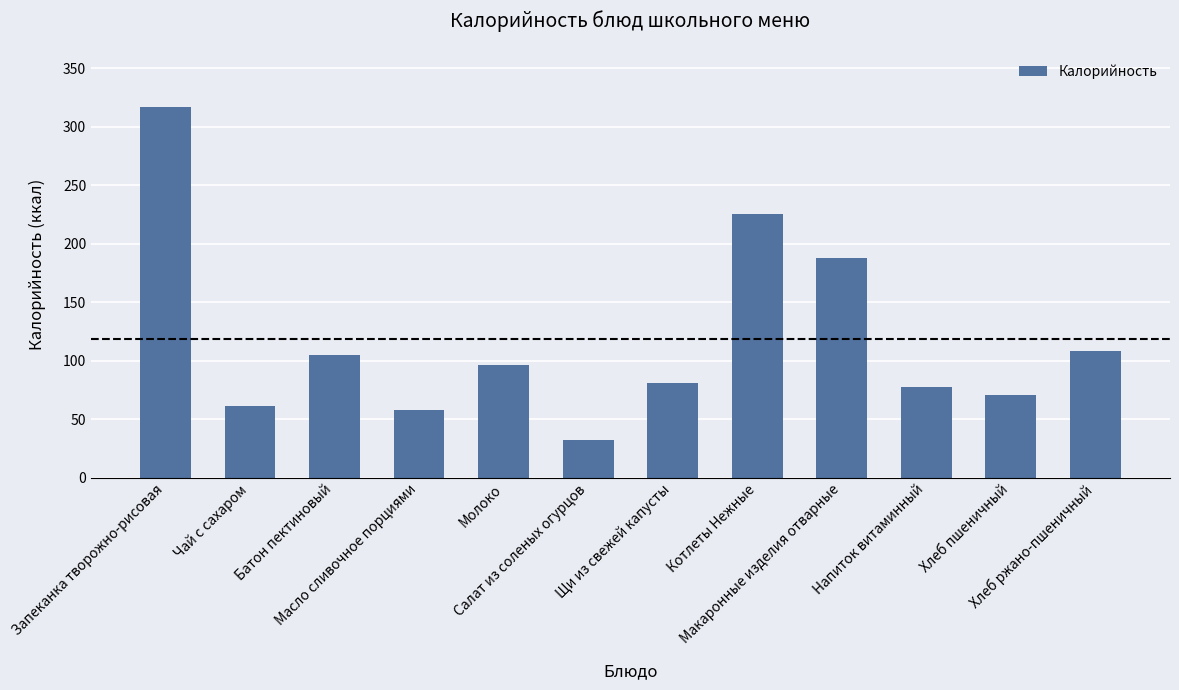

What is the greatest value displayed?

316.8